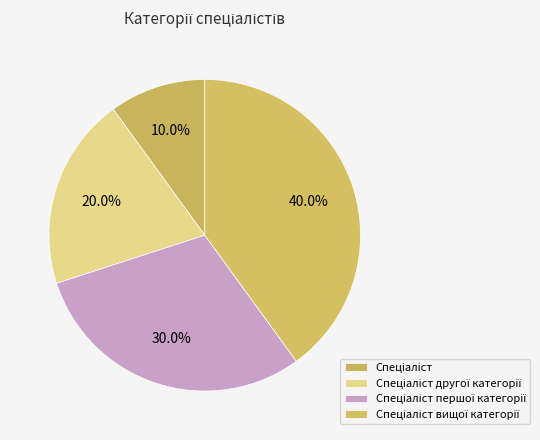

What is the smallest slice in the pie chart?

Спеціаліст